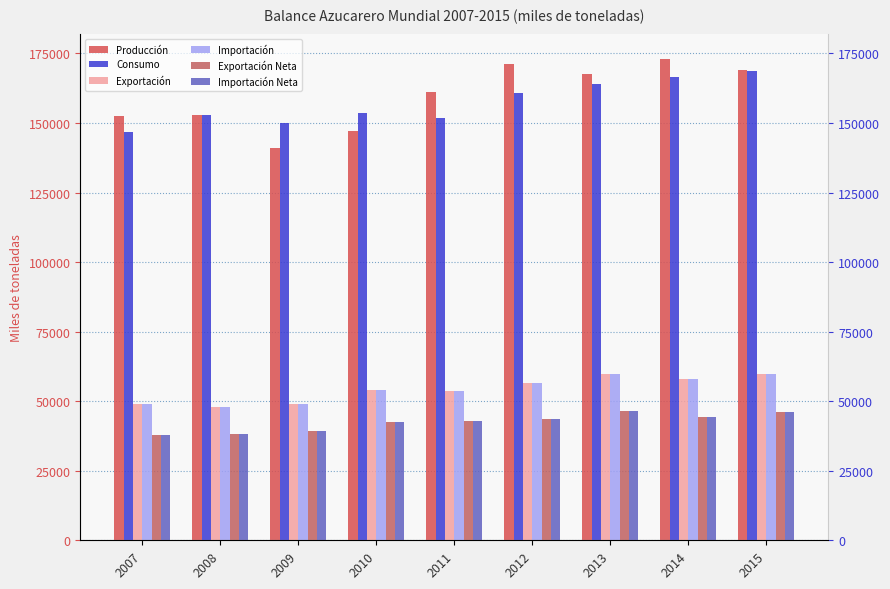

What is the greatest value displayed?

173156.0